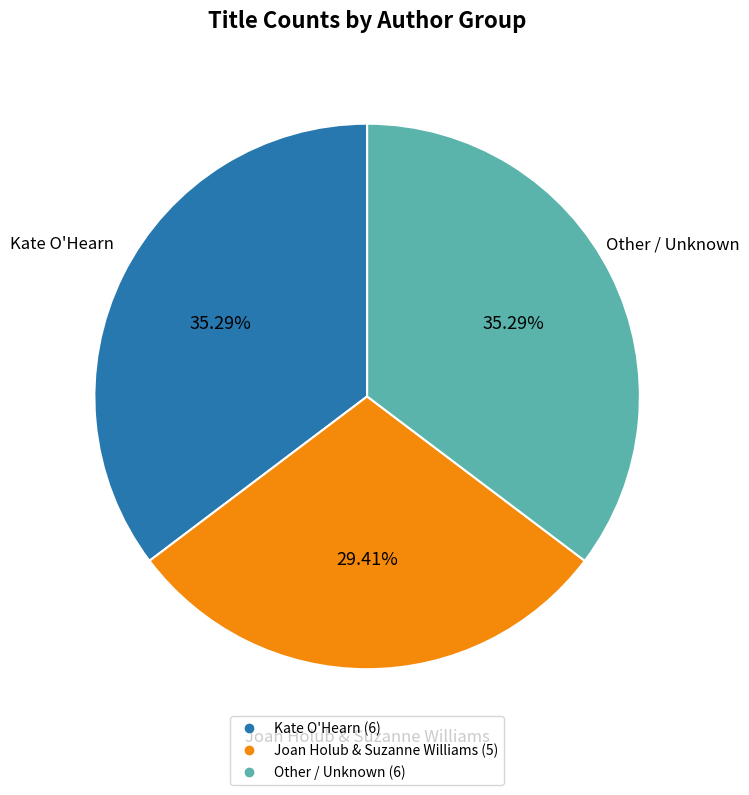

Is there any slice that represents more than half of the pie?

No